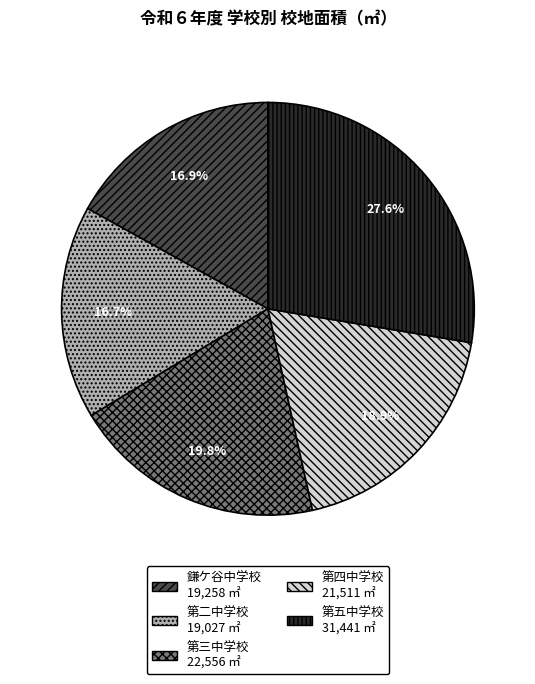

To the nearest percent, what is the average slice percentage?

20%